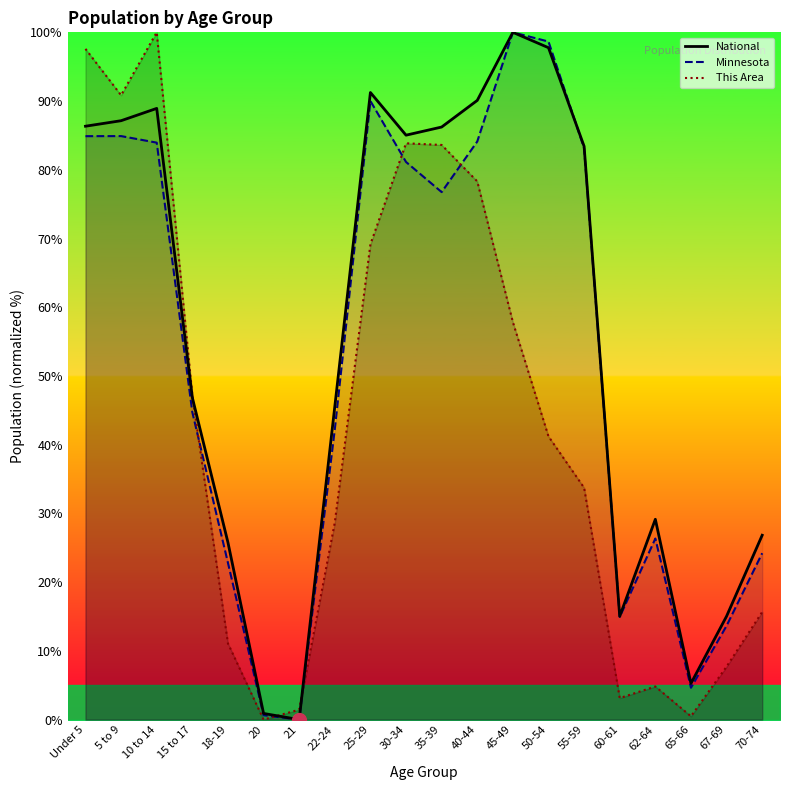

How many times do National and Minnesota cross each other?

2